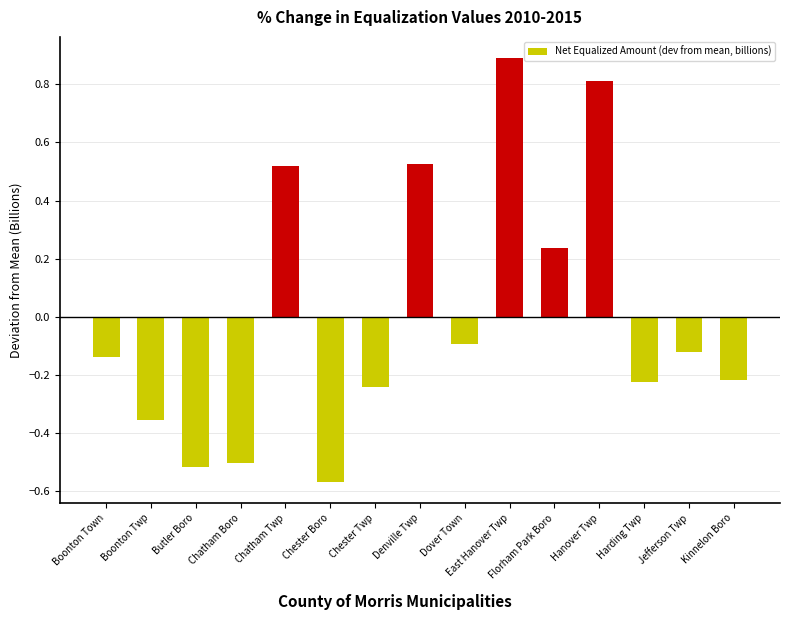

Which has a higher value, Chatham Boro or Boonton Twp?

Boonton Twp